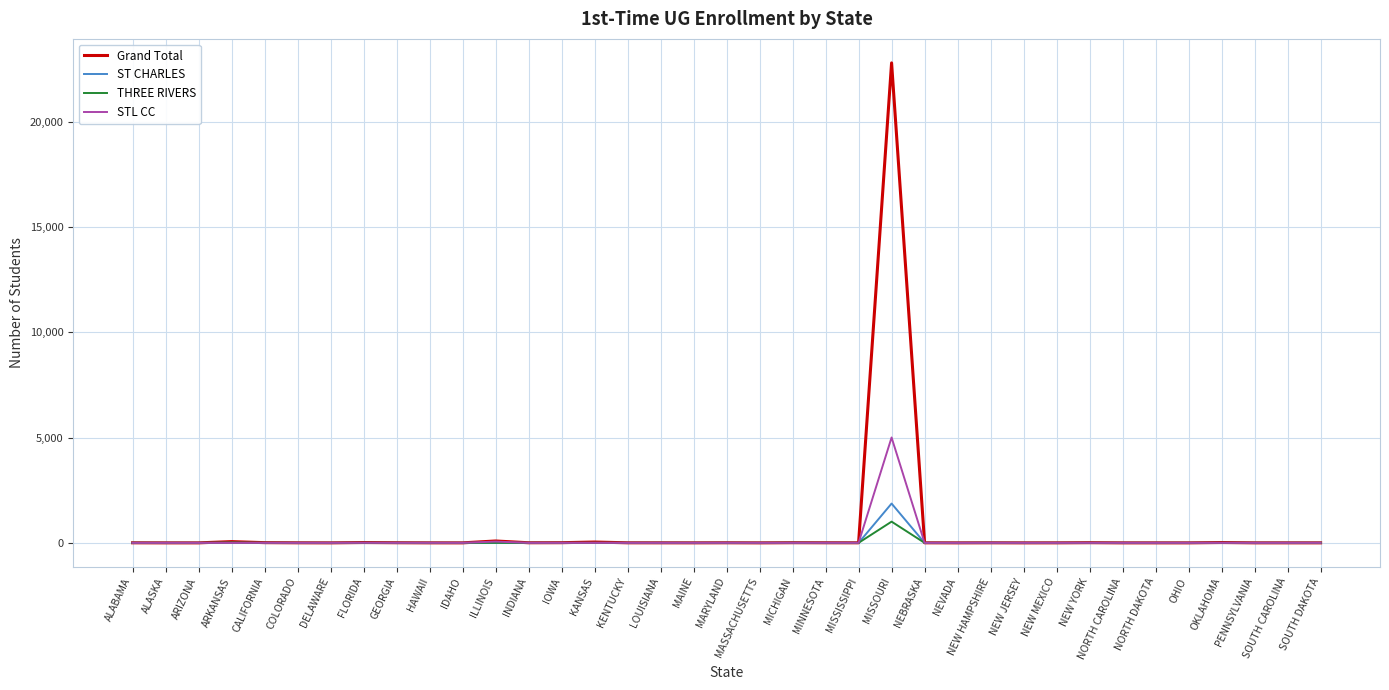

Which series has the widest spread of values?

Grand Total